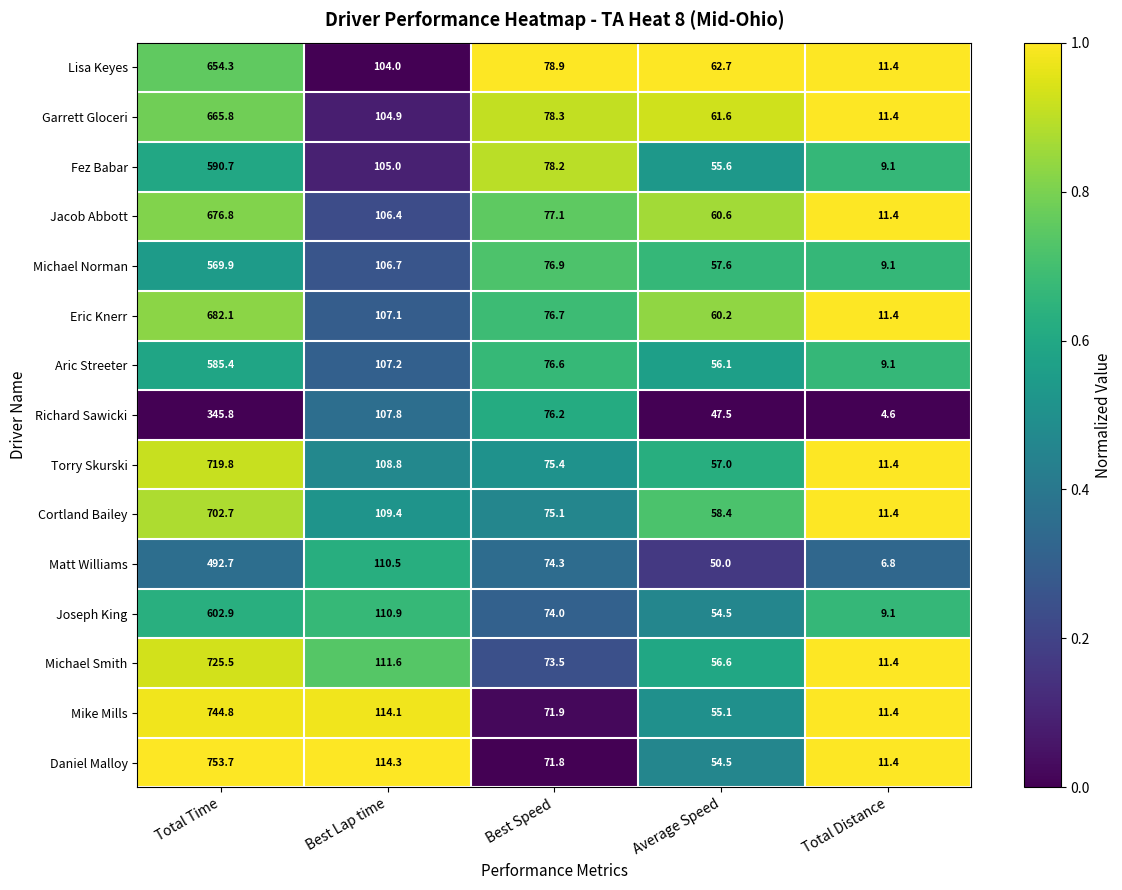

What is the greatest value displayed?

753.7